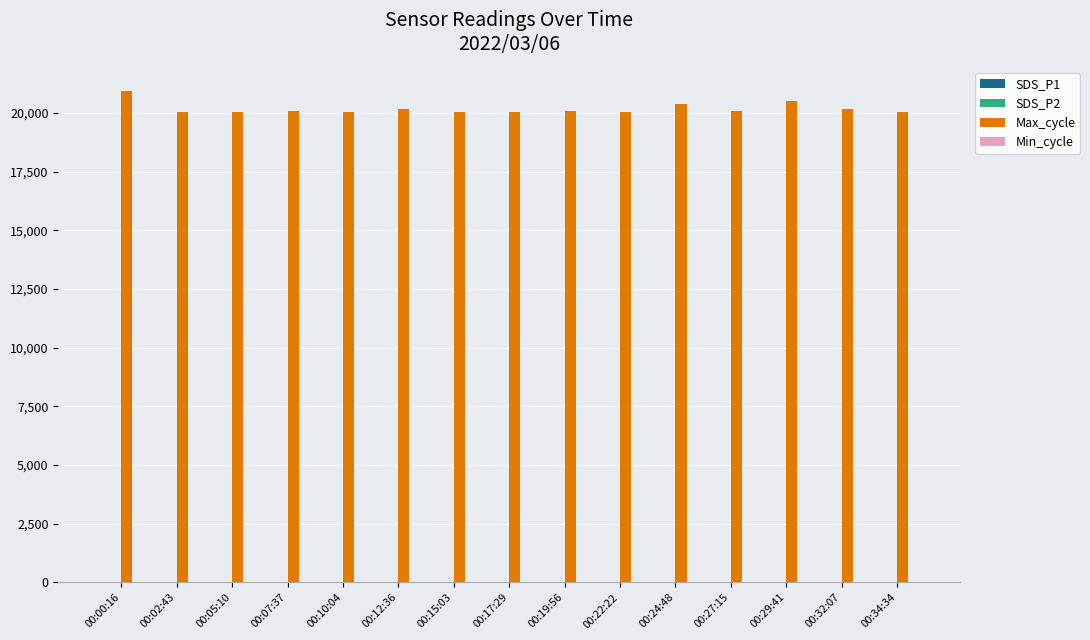

Which series has the largest total across all categories?

Max_cycle